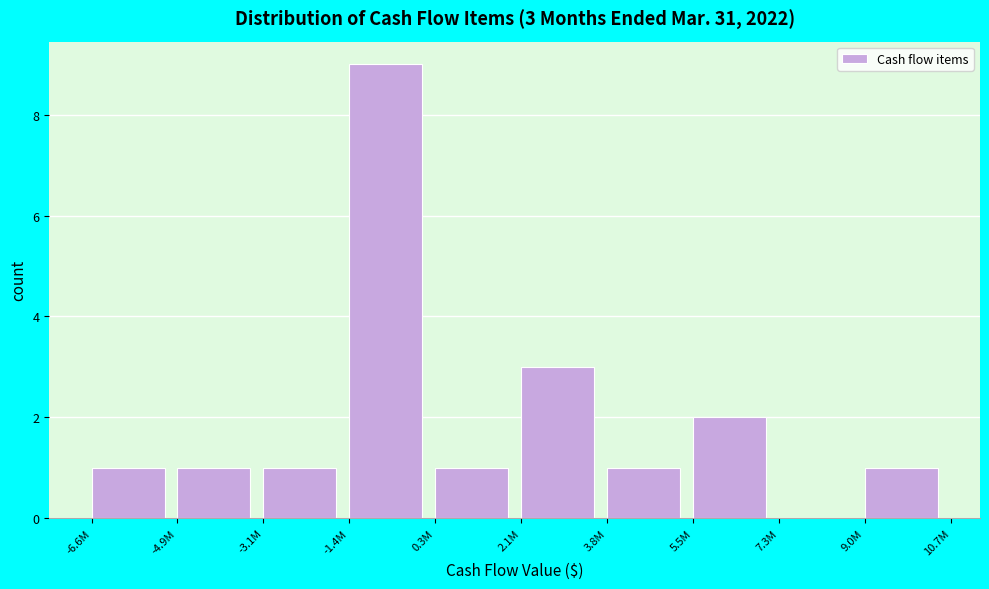

Reading left to right, what are all the values shown in this chart?

-6.6M=1	-4.9M=1	-3.1M=1	-1.4M=9	0.3M=1	2.1M=3	3.8M=1	5.5M=2	7.3M=0	9.0M=1